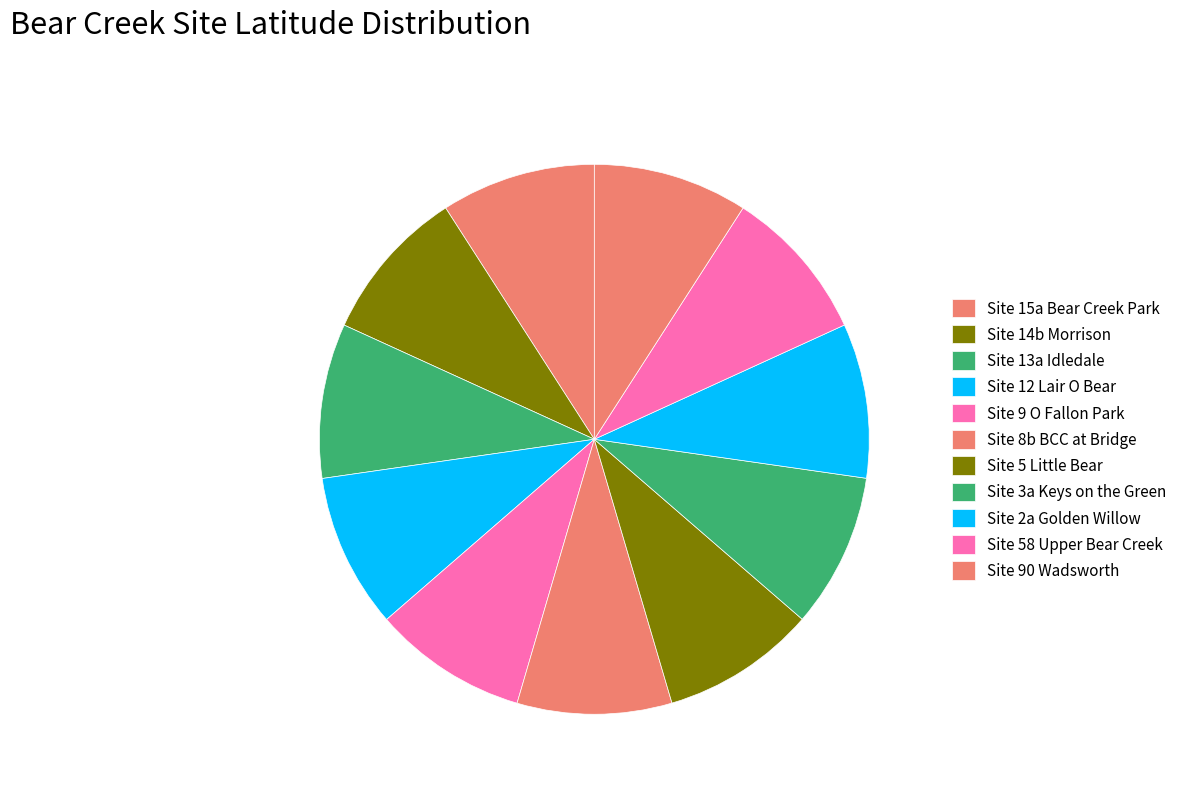

Combined, what portion of the pie is Site 12 Lair O Bear and Site 90 Wadsworth?

18.2%